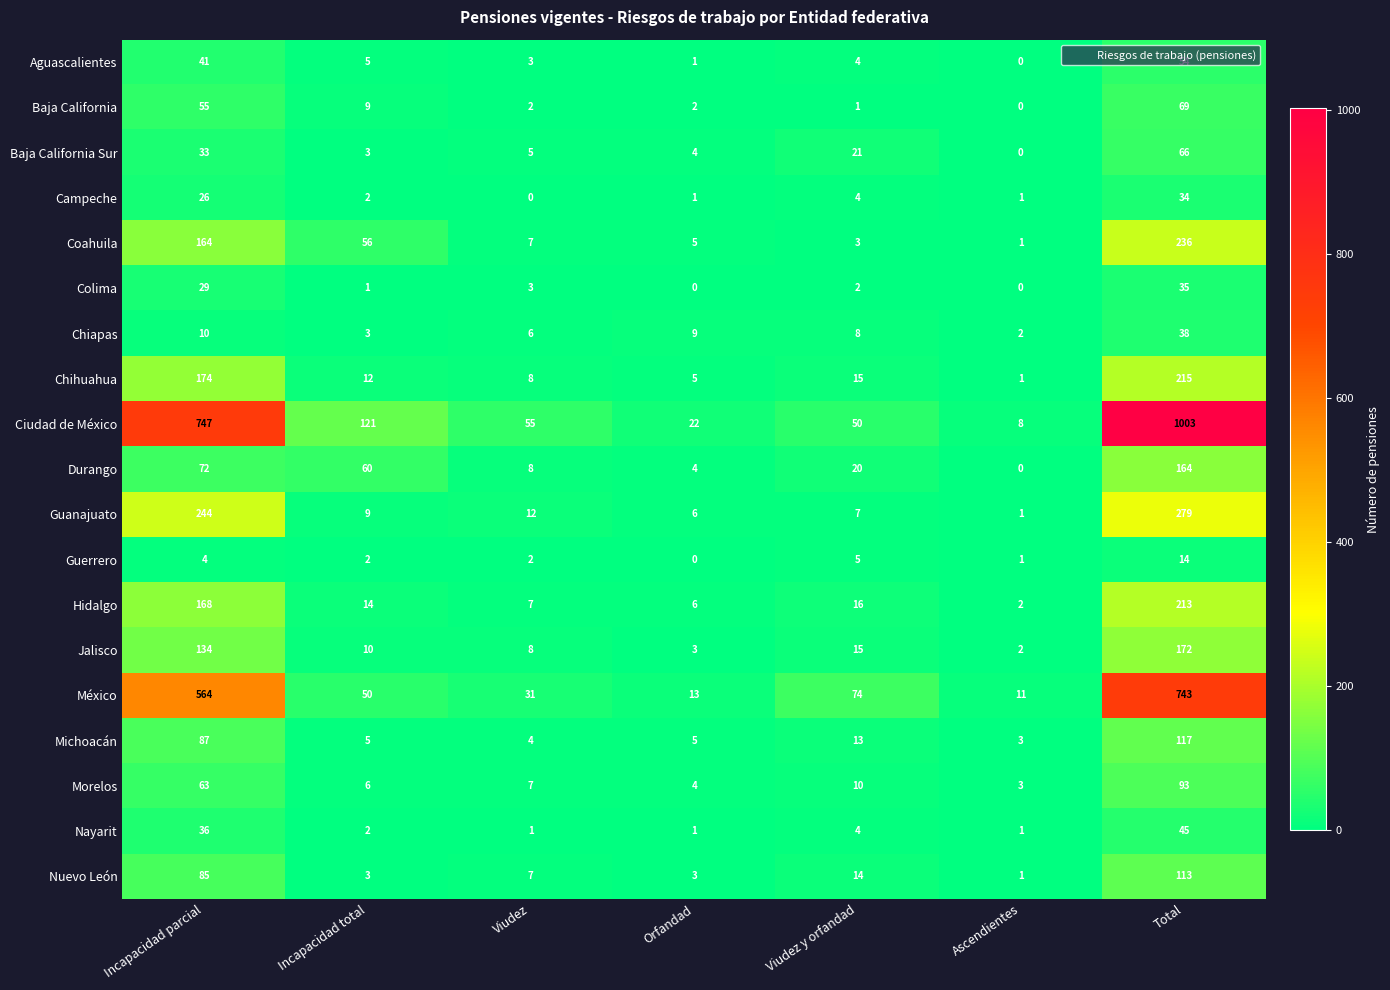

At which label is Jalisco closest to 87?

Incapacidad parcial